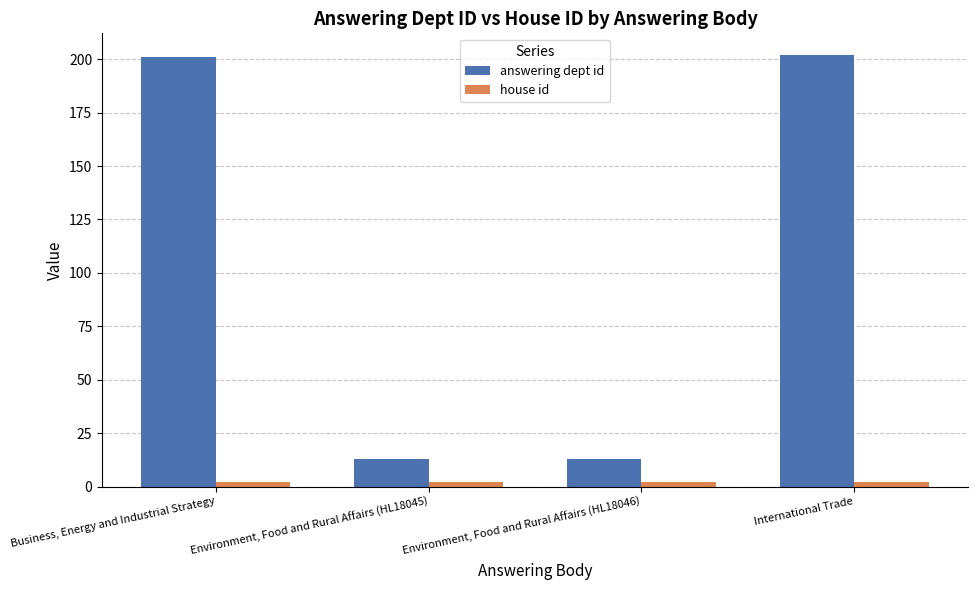

What is the sum of the answering dept id values at Environment, Food and Rural Affairs (HL18045) and International Trade?

215